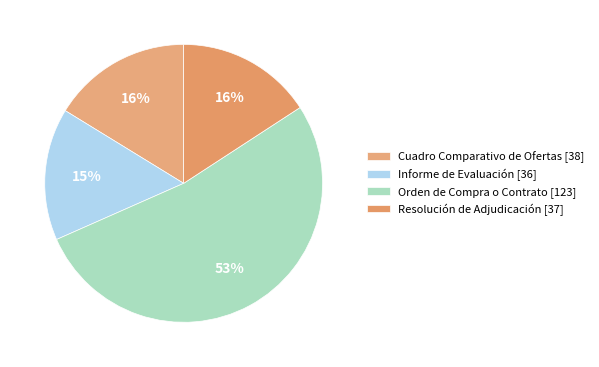

Between Informe de Evaluación [36] and Orden de Compra o Contrato [123], which is larger?

Orden de Compra o Contrato [123]